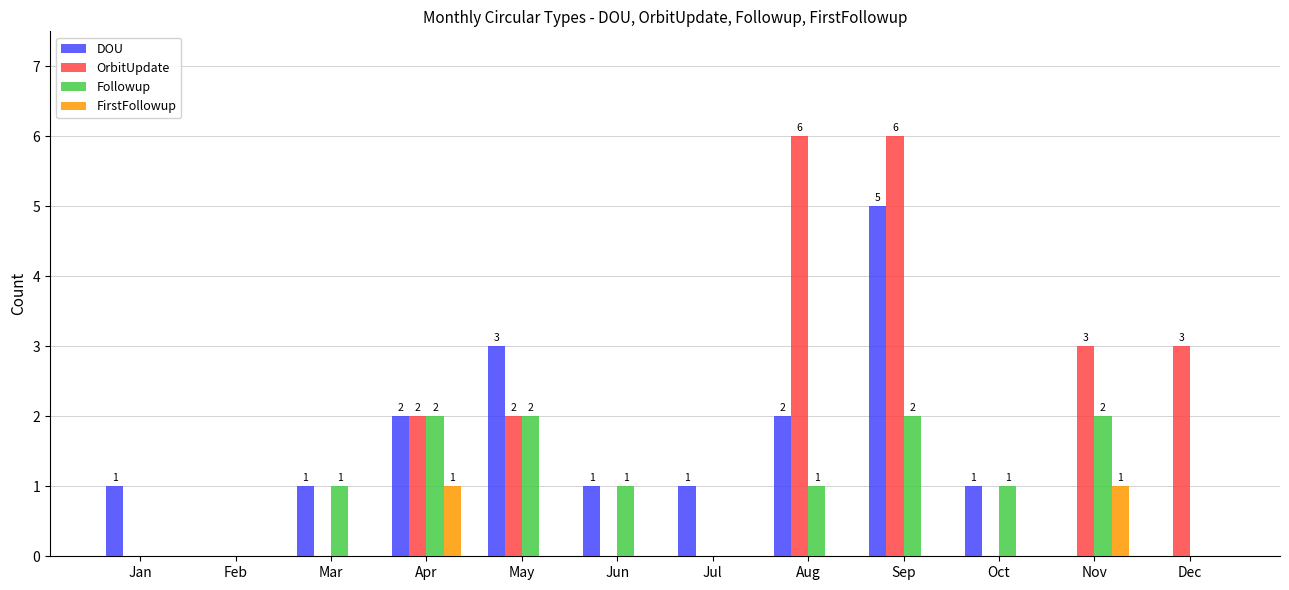

What is the total value across all series at Apr?

7